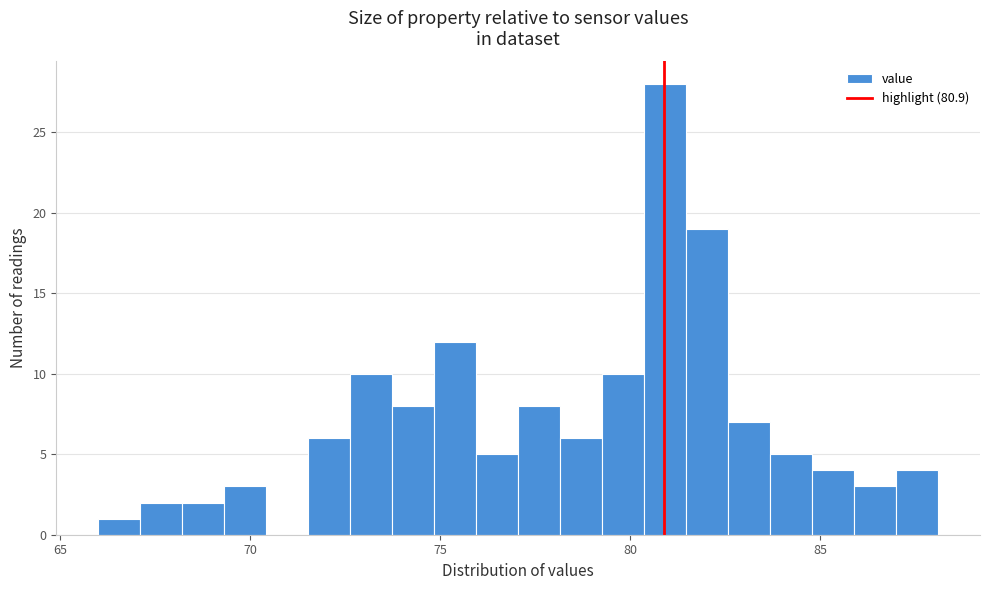

Read against the x-axis, roughly where is the centre of the tallest bar?

81.0